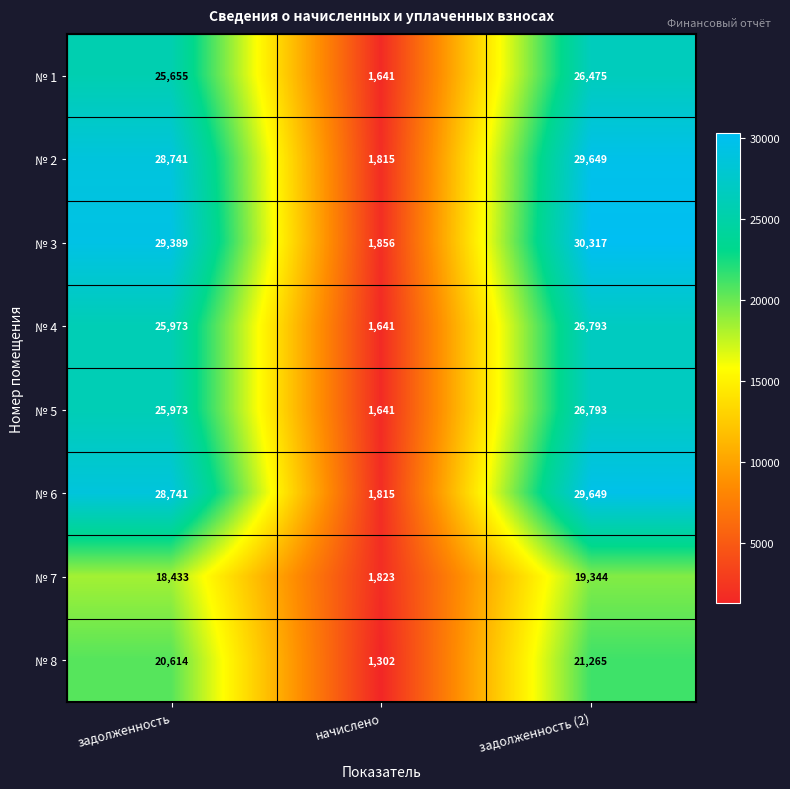

At how many categories does at least one series exceed 15846?

2